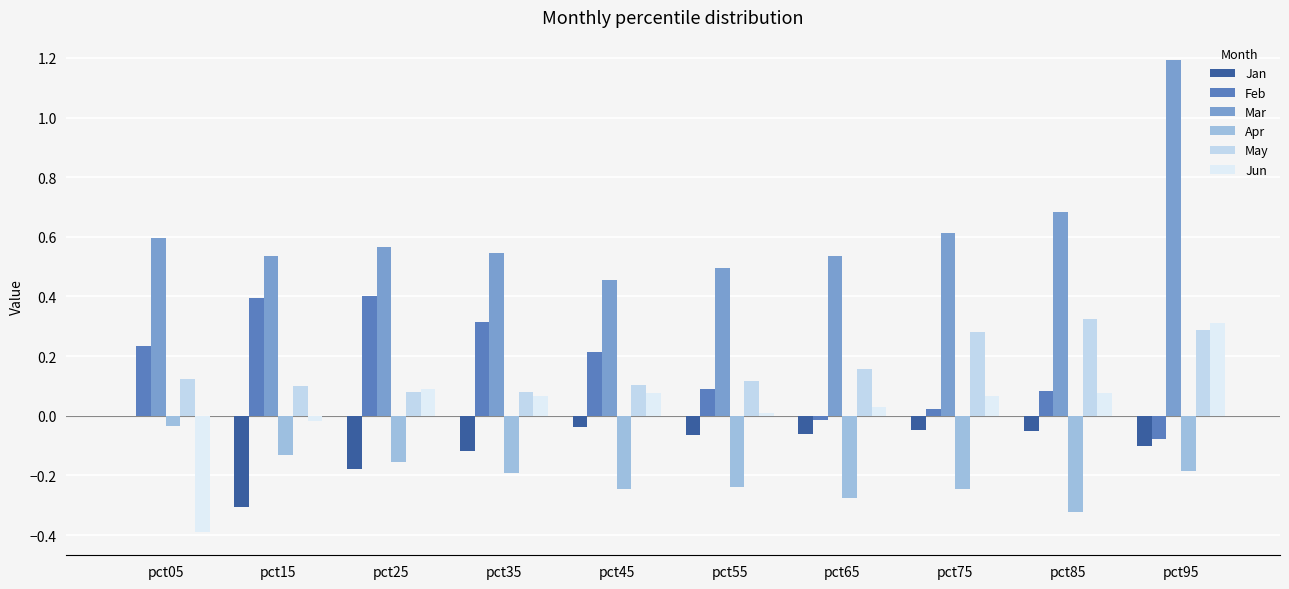

Count the Mar values in the range 0 to 1.

9